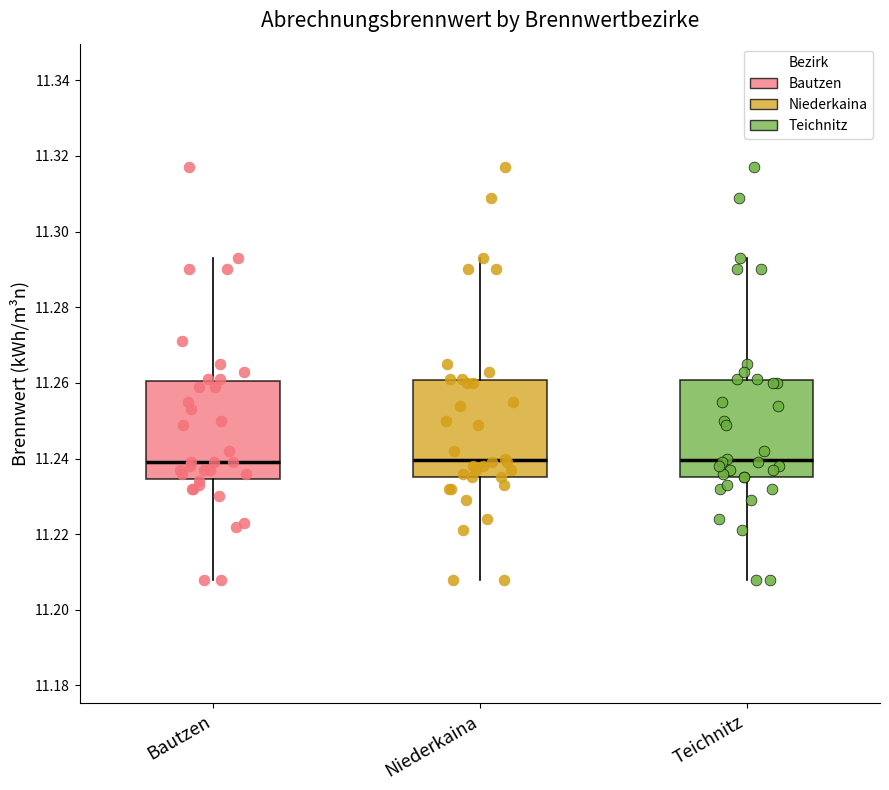

Reading left to right, read every box against the y-axis: the position of its median line, the range the box covers, and the ends of its whiskers. The values are not printed on the chart, so give them approximately, as read against the axis.

Bautzen: median 11.240, box 11.234 to 11.260, whiskers 11.208 to 11.294
Niederkaina: median 11.240, box 11.236 to 11.260, whiskers 11.208 to 11.294
Teichnitz: median 11.240, box 11.236 to 11.260, whiskers 11.208 to 11.294